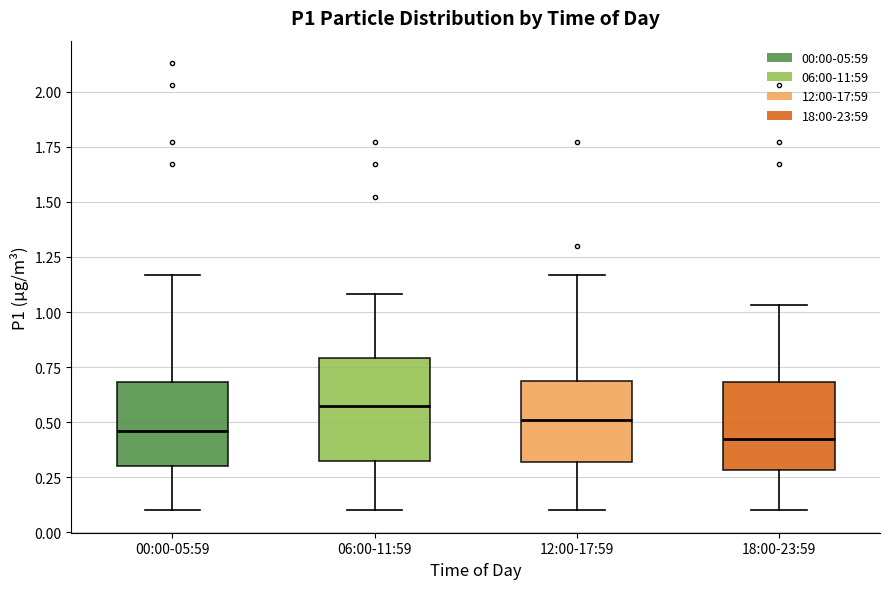

Reading left to right, read every box against the y-axis: the position of its median line, the range the box covers, and the ends of its whiskers. The values are not printed on the chart, so give them approximately, as read against the axis.

00:00-05:59: median 0.45, box 0.30 to 0.70, whiskers 0.10 to 1.15
06:00-11:59: median 0.60, box 0.35 to 0.80, whiskers 0.10 to 1.10
12:00-17:59: median 0.50, box 0.30 to 0.70, whiskers 0.10 to 1.15
18:00-23:59: median 0.45, box 0.30 to 0.70, whiskers 0.10 to 1.05